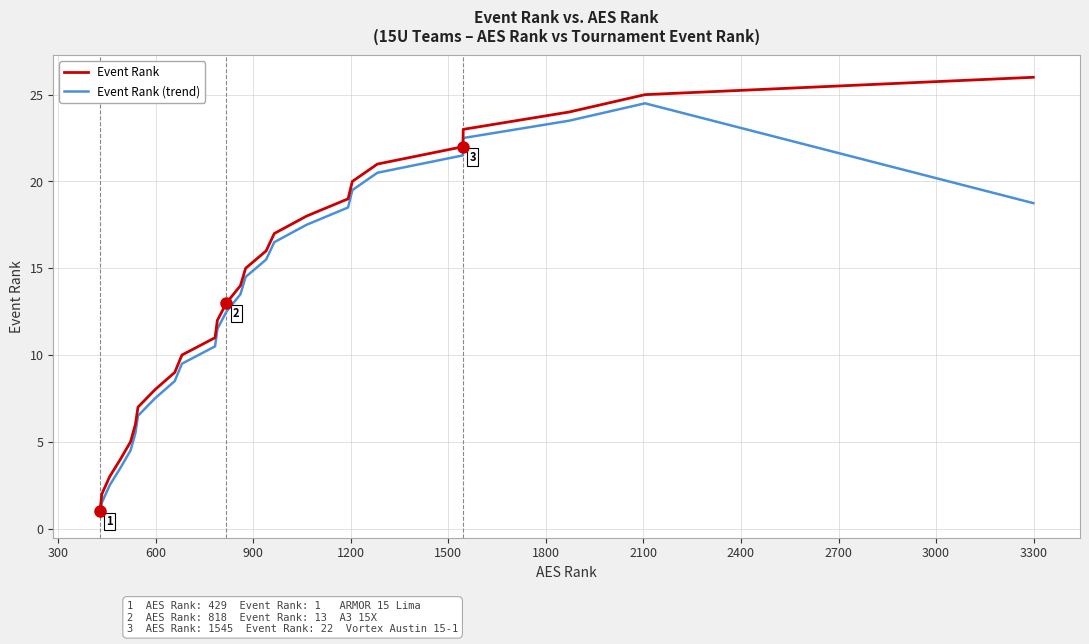

What is the difference between the second highest and second lowest values in the Event Rank (trend) series?

22.0